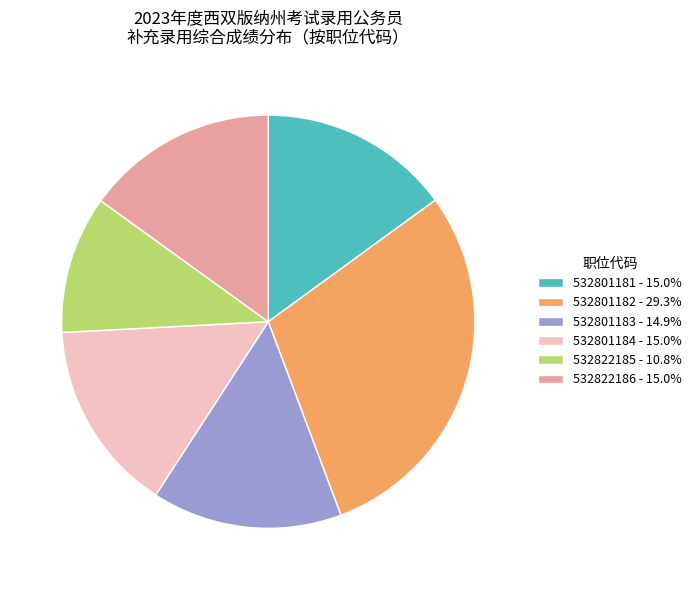

Does 532801183 - 14.9% represent more than half of the total?

No